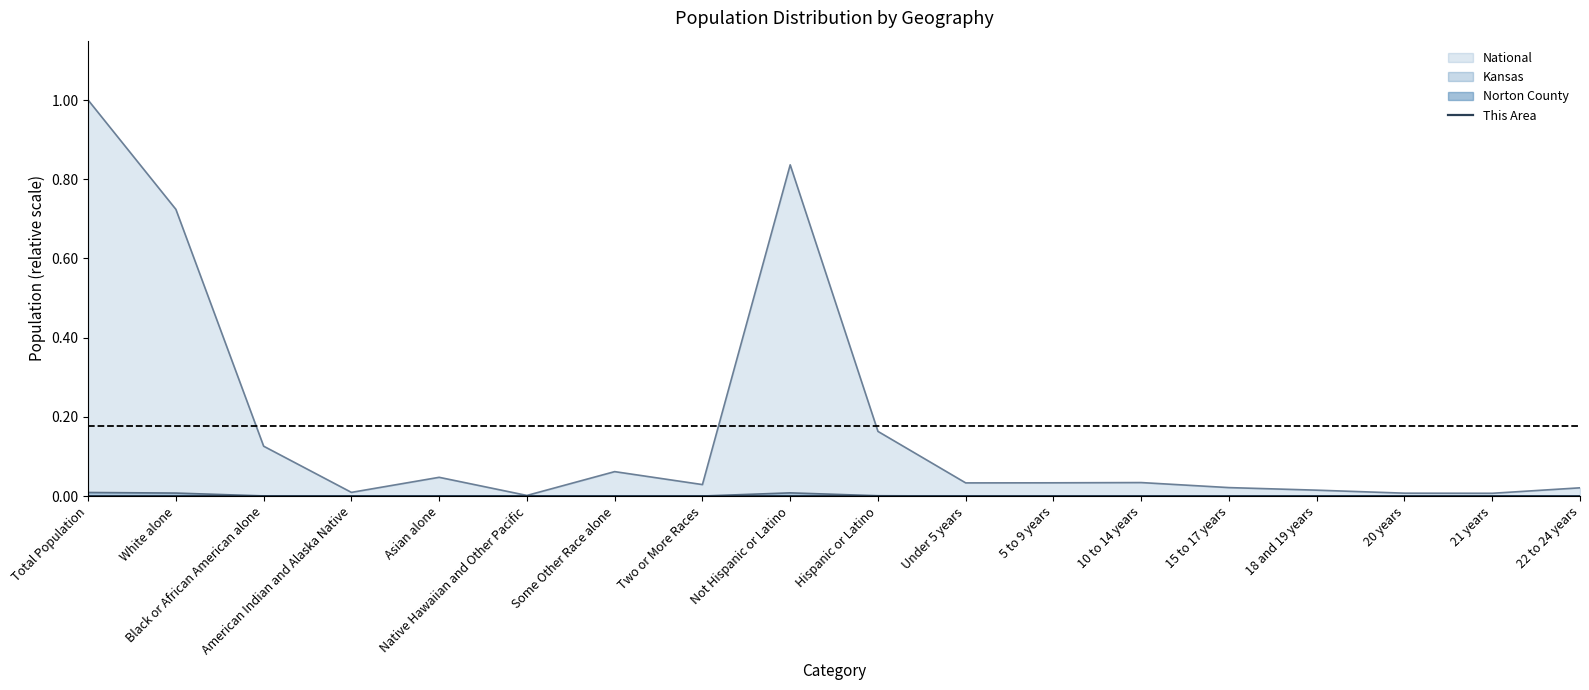

Does the chart display data point markers on the line(s)?

No